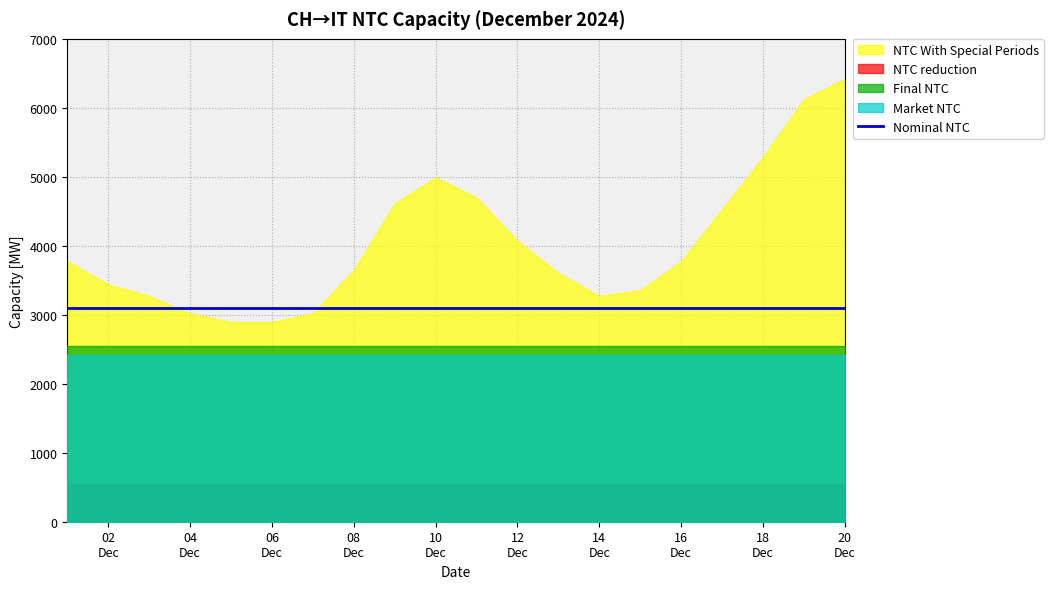

True or false: Market NTC and Final NTC cross at least once.

False